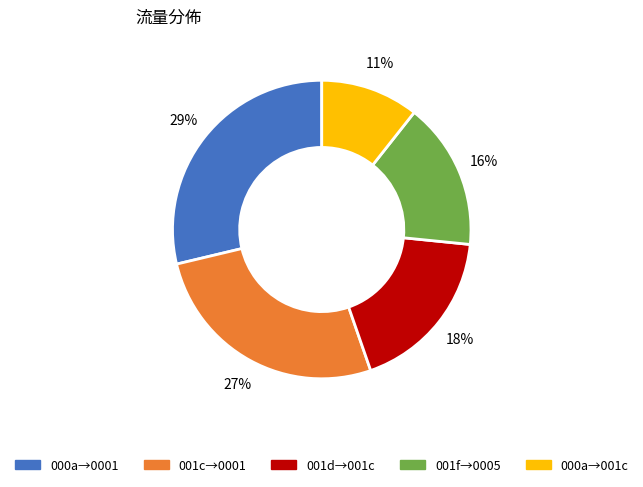

Does any single category account for the majority?

No